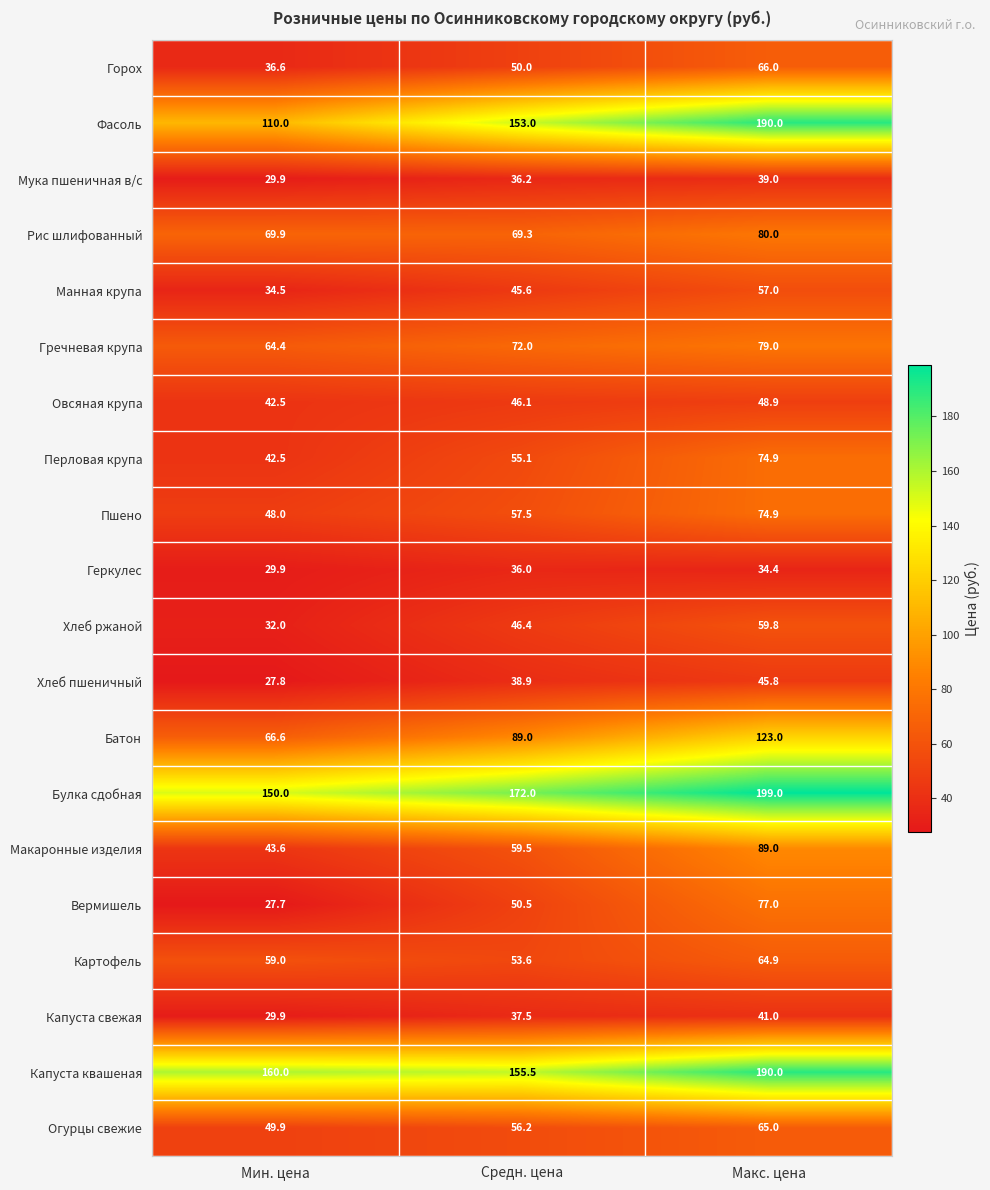

What is the difference between the highest and lowest values at Макс. цена?

164.6